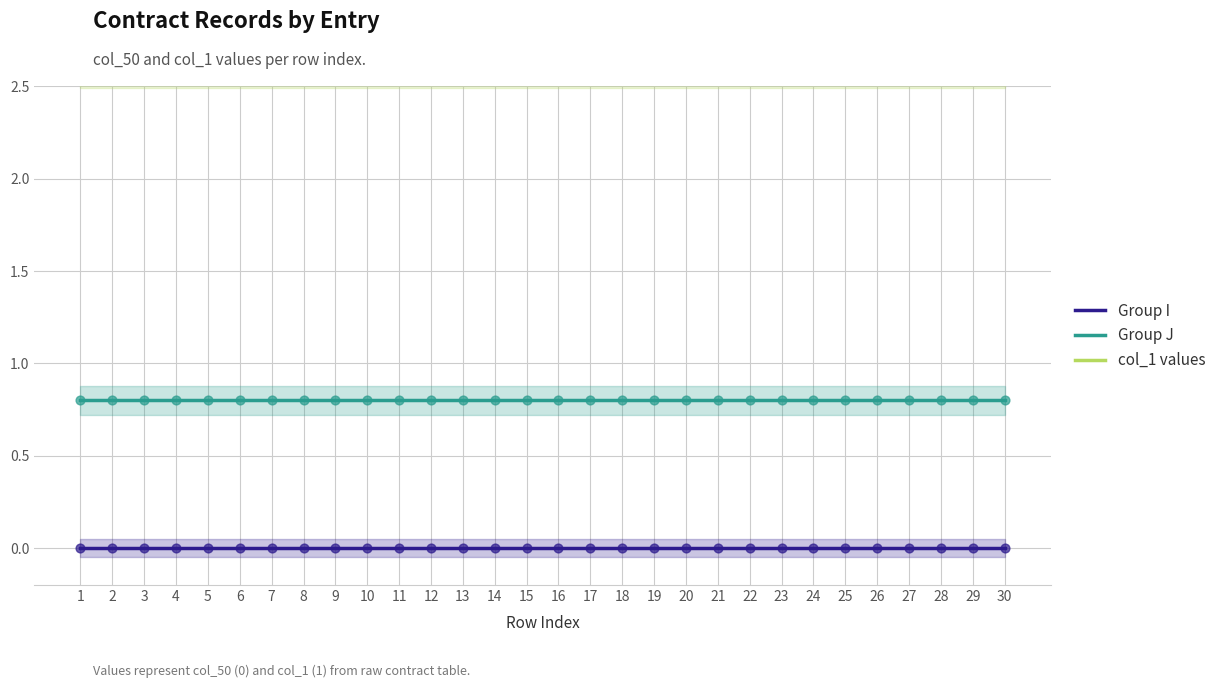

Which series contains the lowest Y value?

Group I